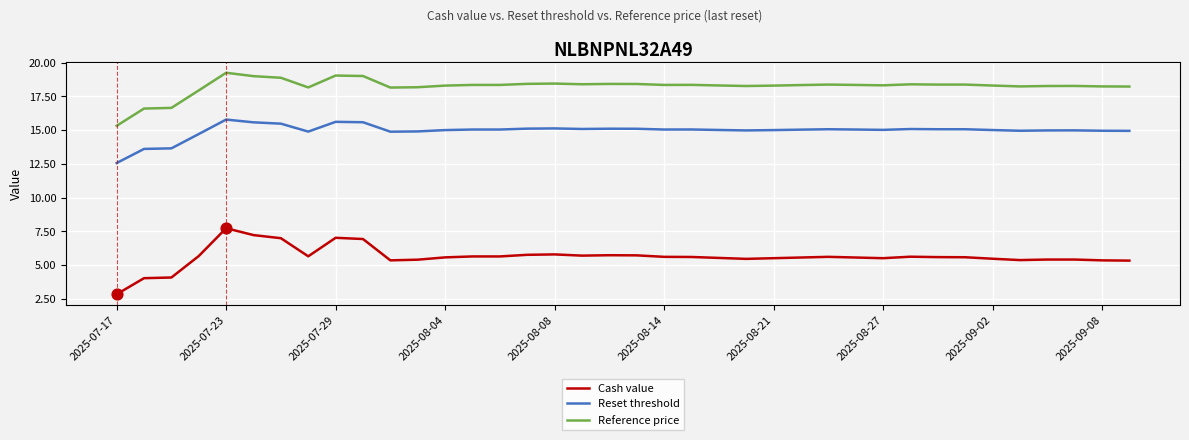

Which series has the largest total across all categories?

Reference price